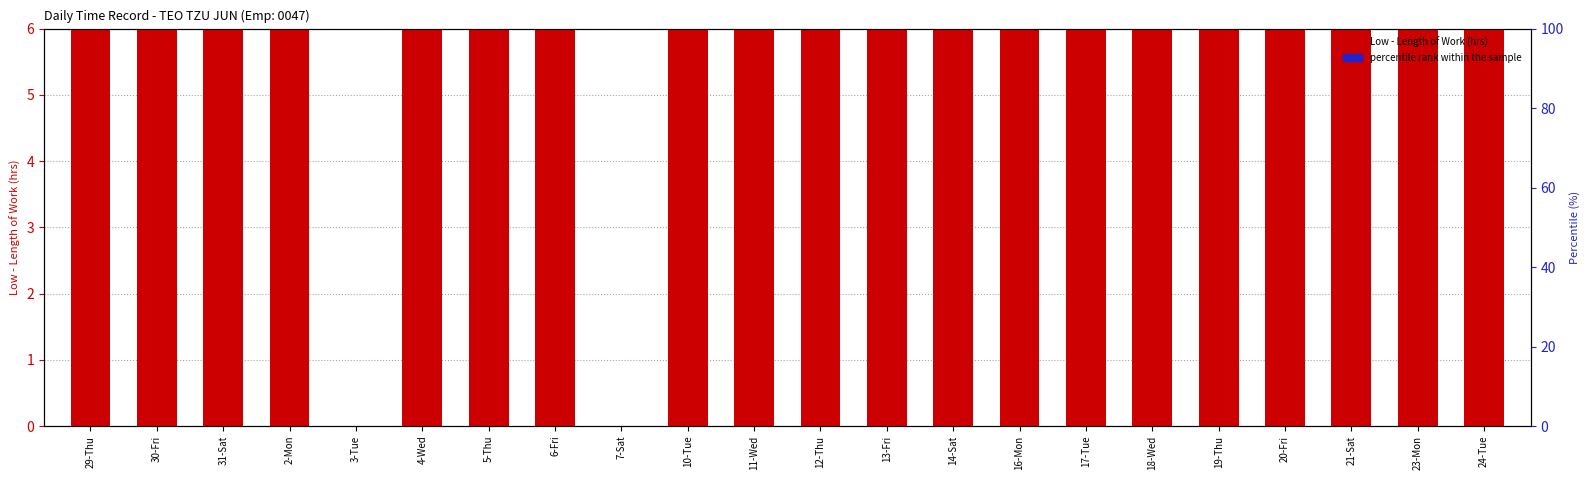

How many data points are less than 9?

2